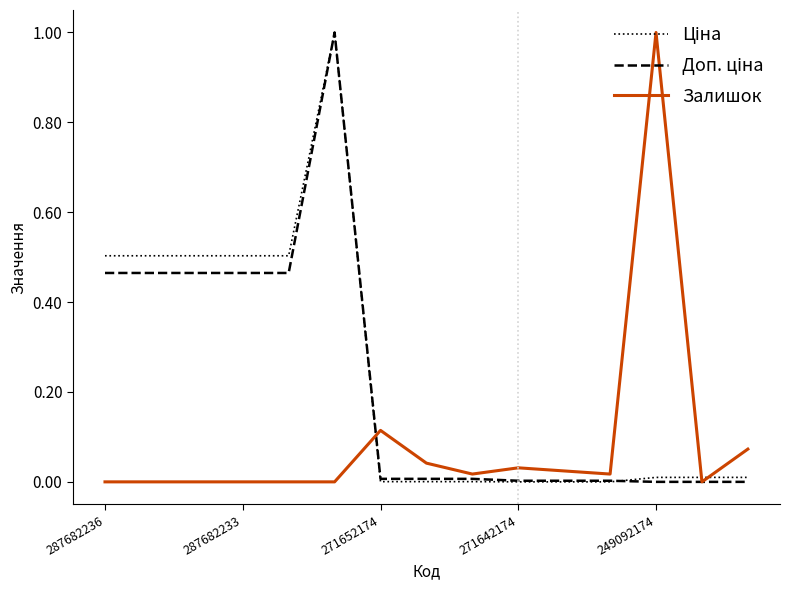

How many lines are shown in the chart?

3